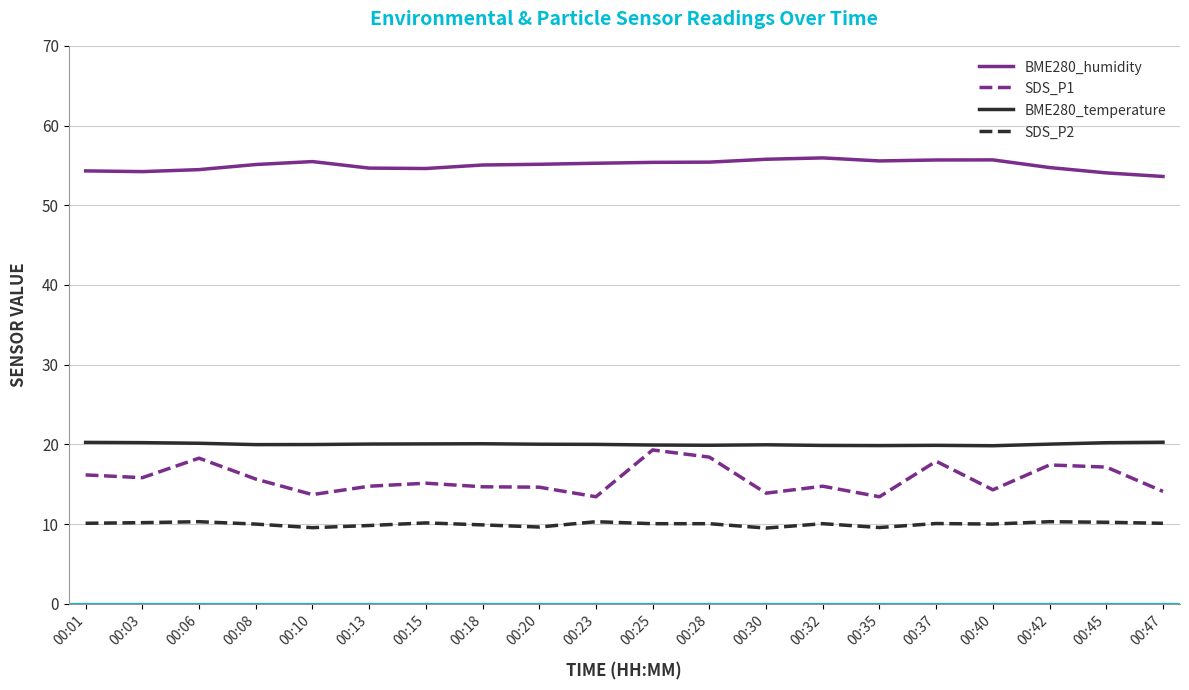

True or false: SDS_P1 and BME280_humidity intersect in this chart.

False